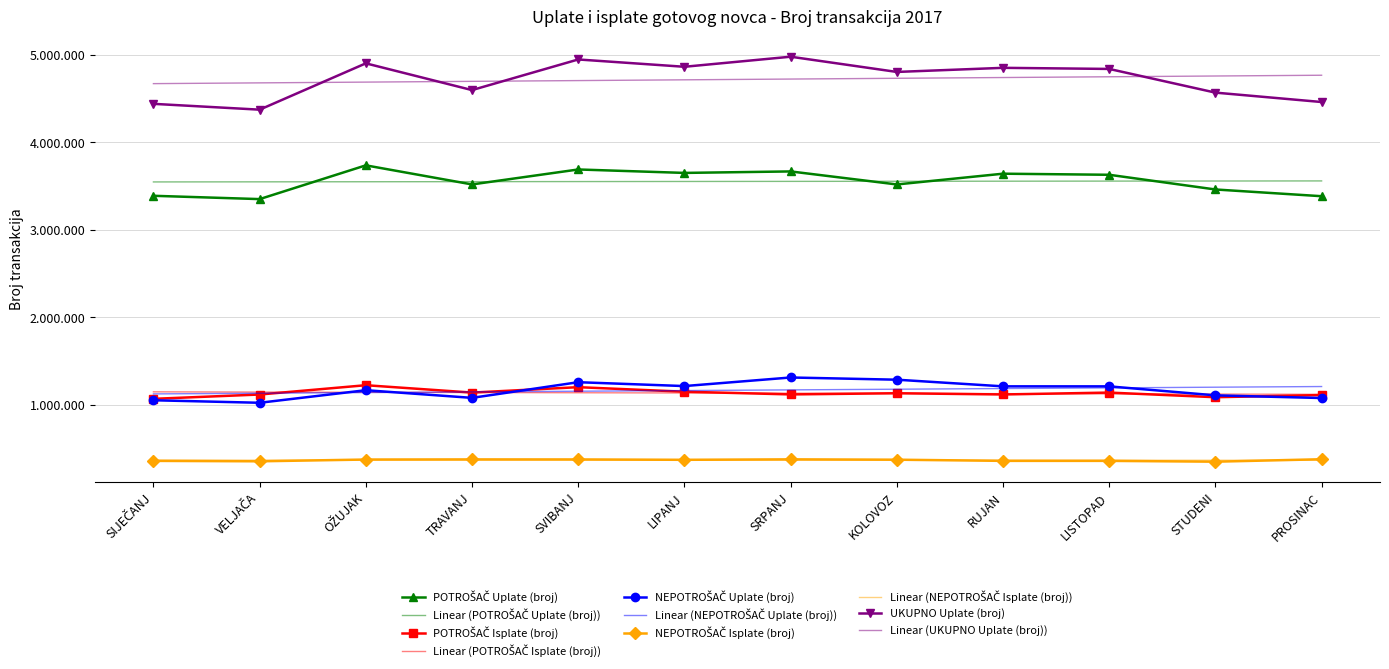

True or false: POTROŠAČ Uplate (broj) has more than 1 interior local peaks.

True